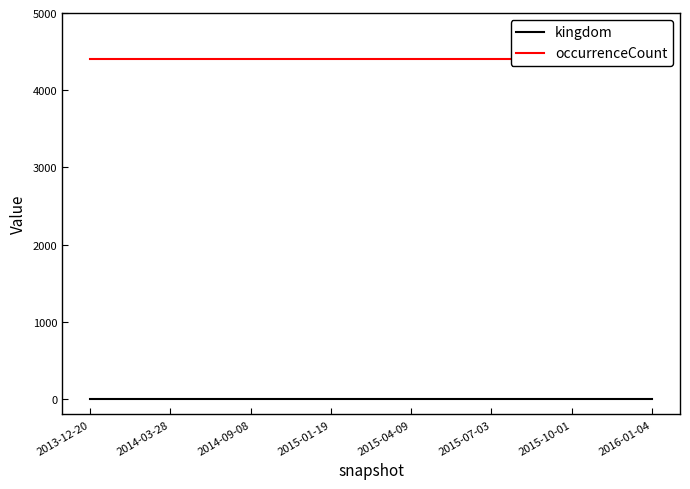

Reading left to right, extract all data points from this chart.

kingdom: 2013-12-20=1	2014-03-28=1	2014-09-08=1	2015-01-19=1	2015-04-09=1	2015-07-03=1	2015-10-01=1	2016-01-04=1
occurrenceCount: 2013-12-20=4400	2014-03-28=4400	2014-09-08=4400	2015-01-19=4400	2015-04-09=4400	2015-07-03=4400	2015-10-01=4400	2016-01-04=4400